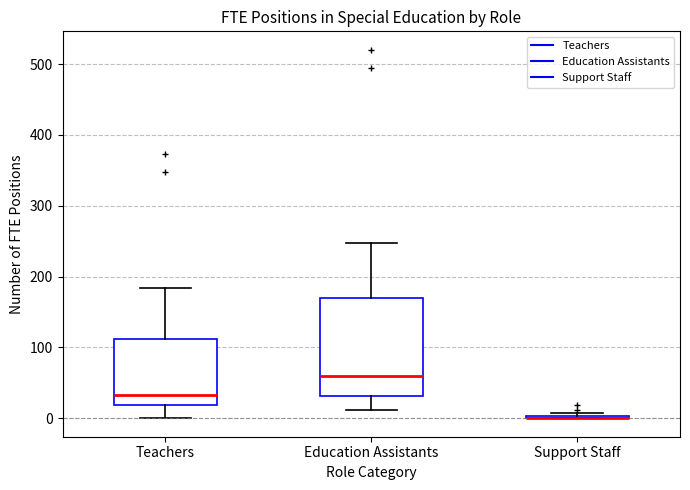

Reading left to right, transcribe this box plot: for each box, give where its median line is, the range the box spans, and where its two whiskers end, as read against the y-axis. The values are not printed on the chart, so give them approximately, as read against the axis.

Teachers: median 30, box 20 to 110, whiskers 0 to 180
Education Assistants: median 60, box 30 to 170, whiskers 10 to 250
Support Staff: box collapsed to a line at 0, whiskers 0 to 10